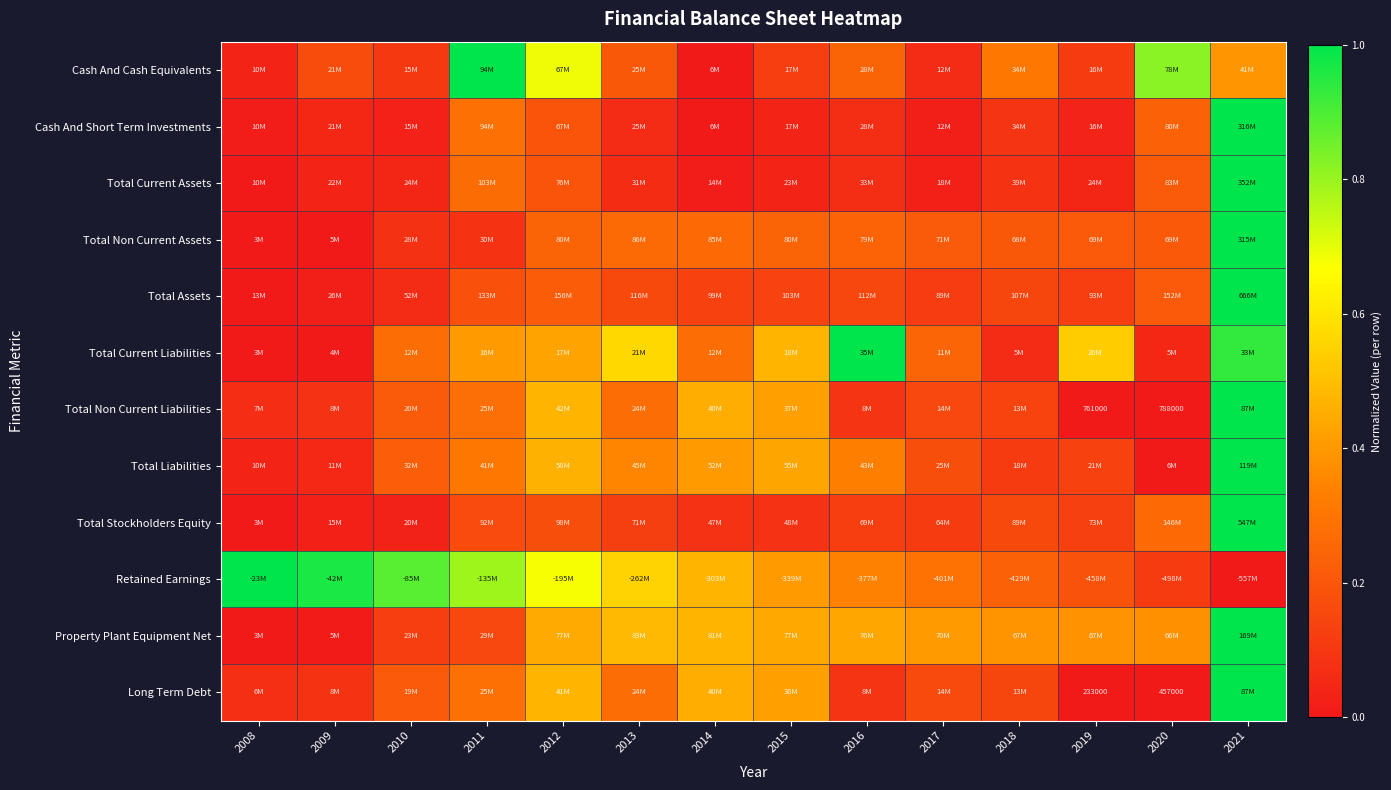

Which category has the highest value in the Cash And Short Term Investments series?

2021